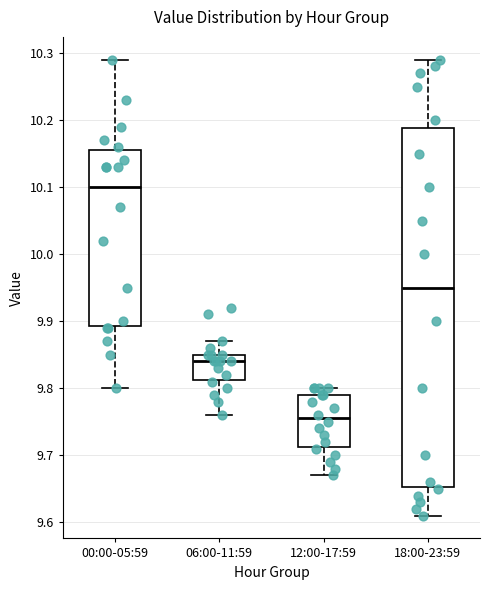

Which box is the tallest, from its lower edge to its upper edge?

18:00-23:59